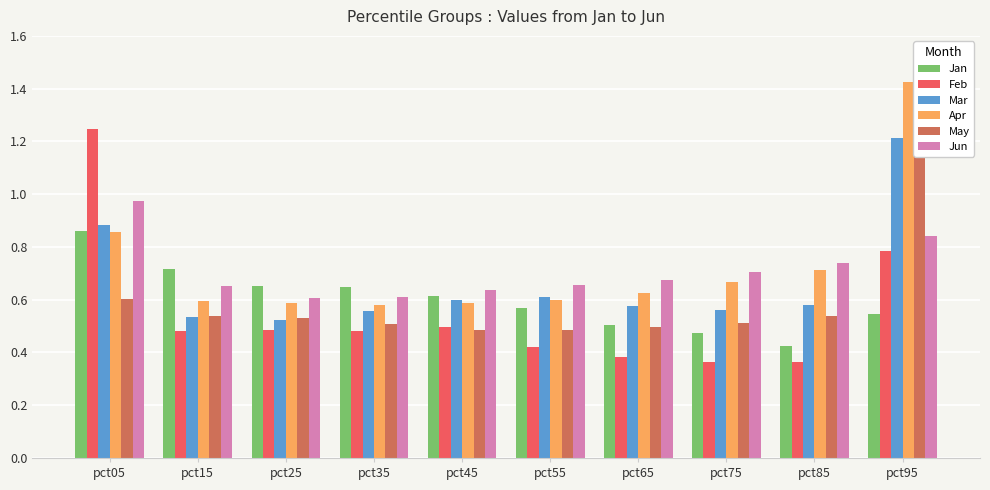

How many Feb values are between 0 and 1?

9